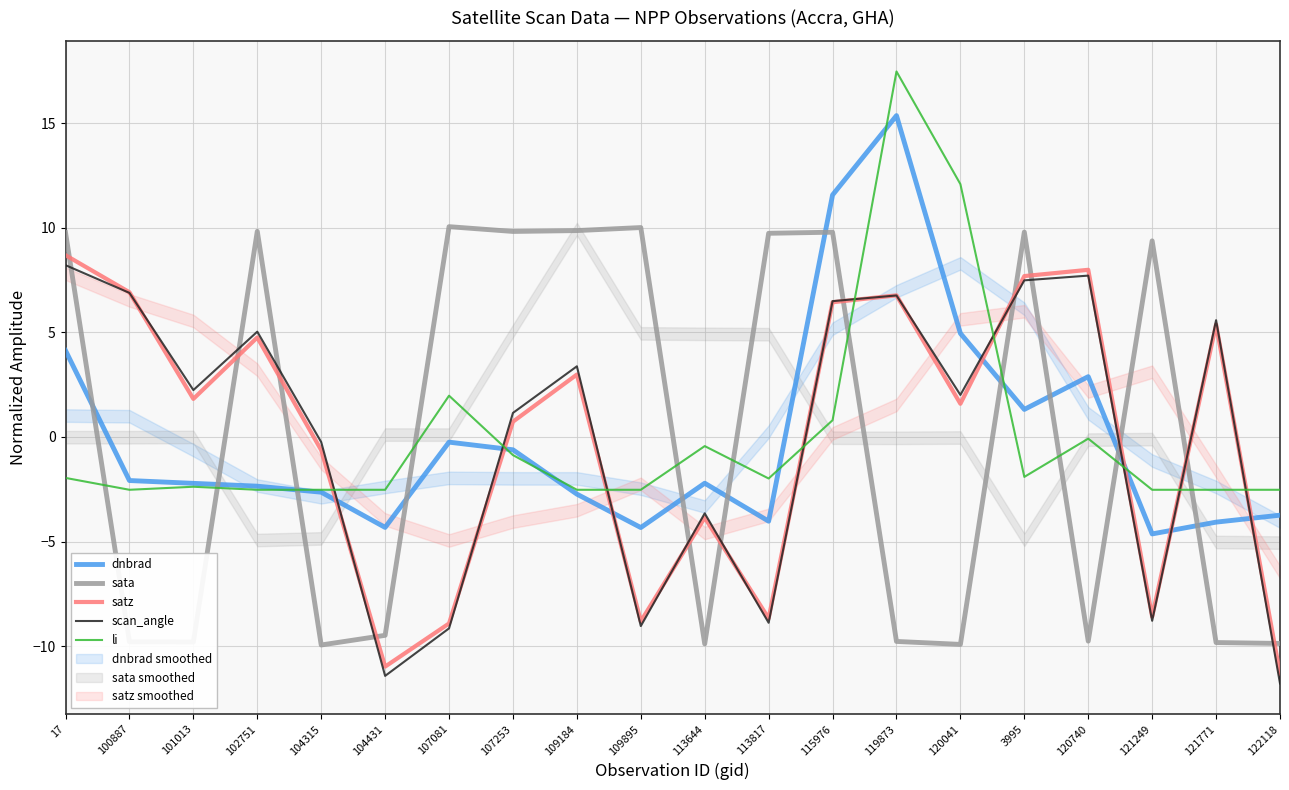

Reading right to left, extract all data points from this chart.

dnbrad: 122118=-3.7	121771=-4.1	121249=-4.6	120740=2.9	3995=1.3	120041=5.0	119873=15.4	115976=11.6	113817=-4.0	113644=-2.2	109895=-4.3	109184=-2.7	107253=-0.6	107081=-0.2	104431=-4.3	104315=-2.6	102751=-2.4	101013=-2.2	100887=-2.1	17=4.1
sata: 122118=-9.9	121771=-9.8	121249=9.4	120740=-9.8	3995=9.8	120041=-9.9	119873=-9.8	115976=9.8	113817=9.7	113644=-9.9	109895=10.0	109184=9.9	107253=9.8	107081=10.1	104431=-9.5	104315=-9.9	102751=9.8	101013=-9.8	100887=-9.8	17=9.8
satz: 122118=-11.3	121771=5.4	121249=-8.6	120740=8.0	3995=7.7	120041=1.6	119873=6.8	115976=6.4	113817=-8.7	113644=-3.9	109895=-8.8	109184=3.0	107253=0.7	107081=-8.9	104431=-11.0	104315=-0.6	102751=4.8	101013=1.8	100887=6.9	17=8.7
scan_angle: 122118=-11.8	121771=5.6	121249=-8.8	120740=7.7	3995=7.5	120041=2.0	119873=6.8	115976=6.5	113817=-8.9	113644=-3.7	109895=-9.0	109184=3.4	107253=1.2	107081=-9.2	104431=-11.4	104315=-0.2	102751=5.0	101013=2.2	100887=6.9	17=8.2
li: 122118=-2.5	121771=-2.5	121249=-2.5	120740=-0.1	3995=-1.9	120041=12.1	119873=17.5	115976=0.8	113817=-2.0	113644=-0.4	109895=-2.5	109184=-2.5	107253=-0.9	107081=2.0	104431=-2.5	104315=-2.5	102751=-2.5	101013=-2.4	100887=-2.5	17=-2.0